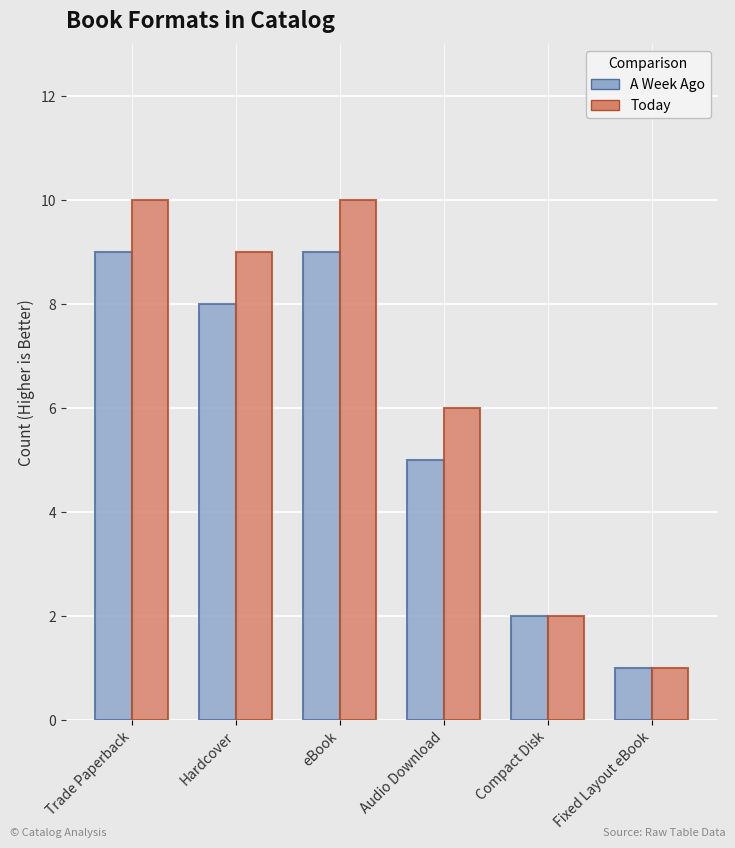

What is the value of the A Week Ago bar at the 2nd from the left?

8